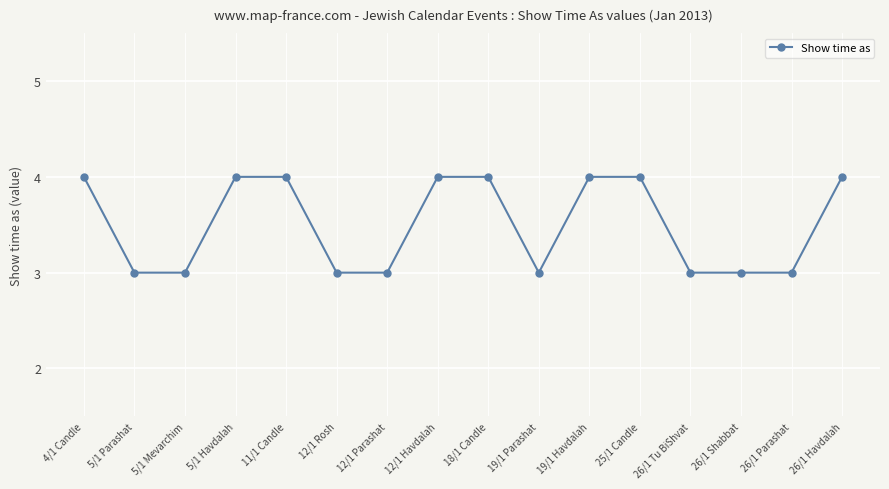

Reading right to left, what are all the values shown in this chart?

4	3	3	3	4	4	3	4	4	3	3	4	4	3	3	4